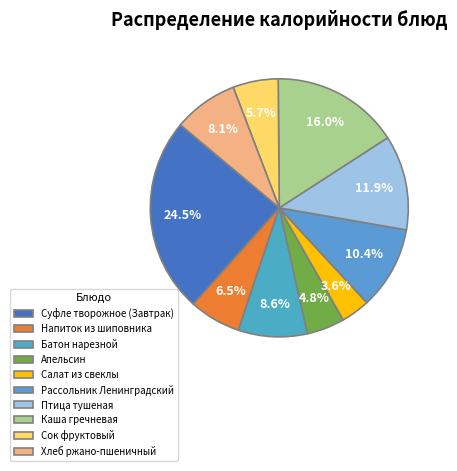

What portion of the pie excludes Суфле творожное (Завтрак)?

75.5%